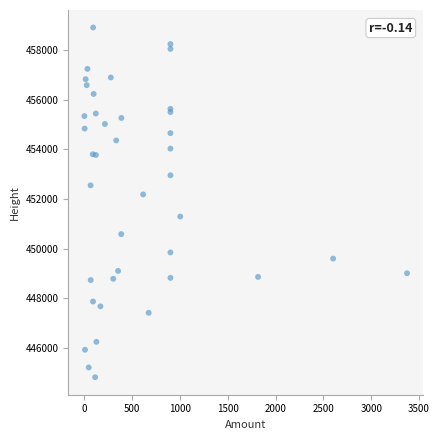

What Y value in the scatter plot is closest to 451863?

452183